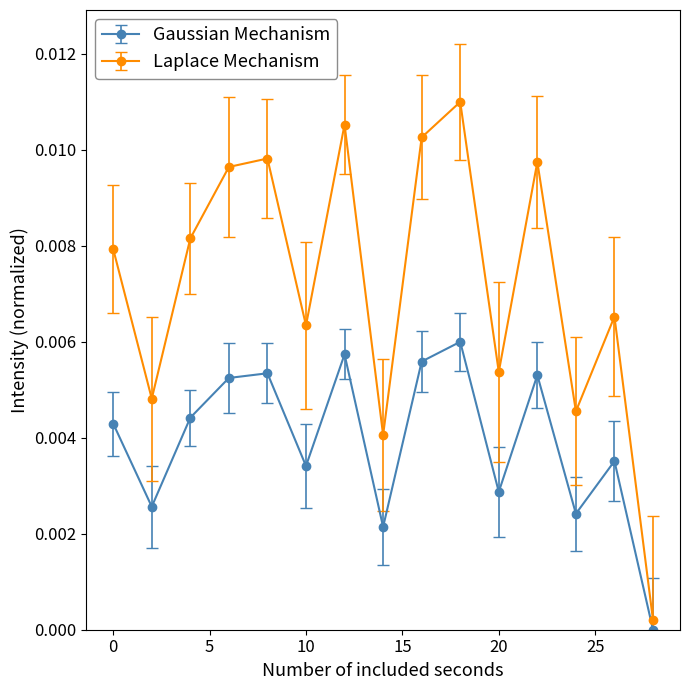

True or false: Laplace Mechanism has more than 2 interior local peaks.

True